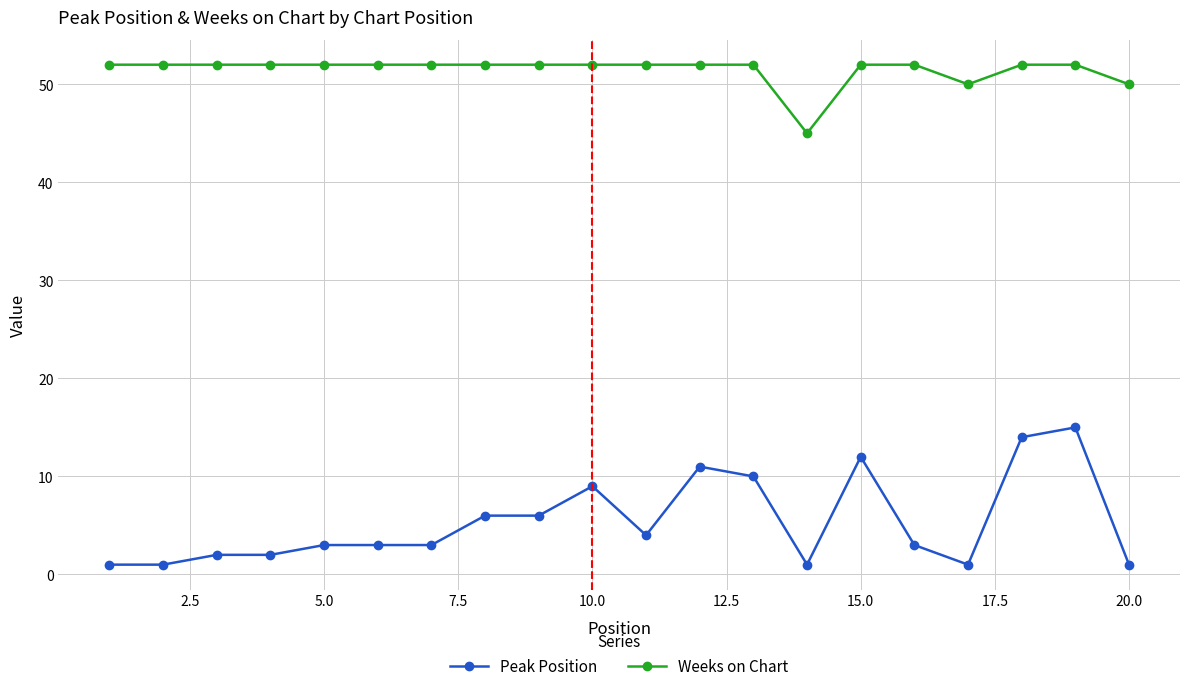

At how many categories does at least one series exceed 40?

20